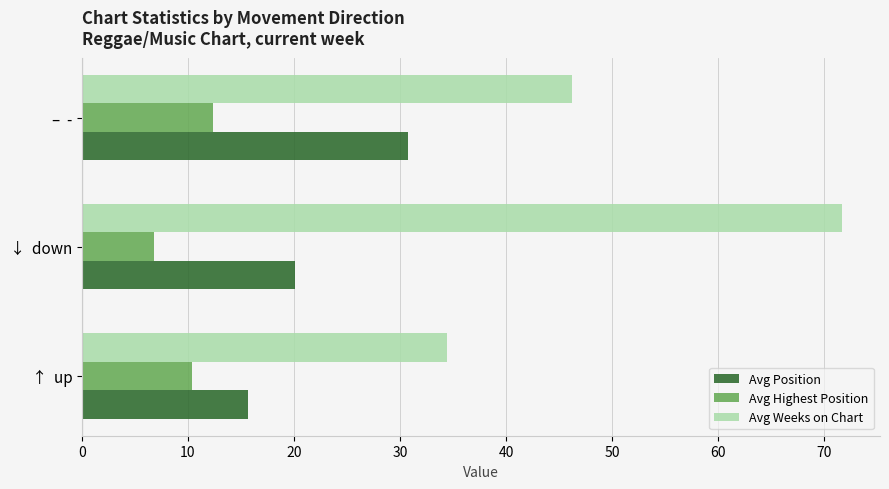

Is the value of Avg Weeks on Chart at ↓  down greater than the value of Avg Position at ↑  up?

Yes